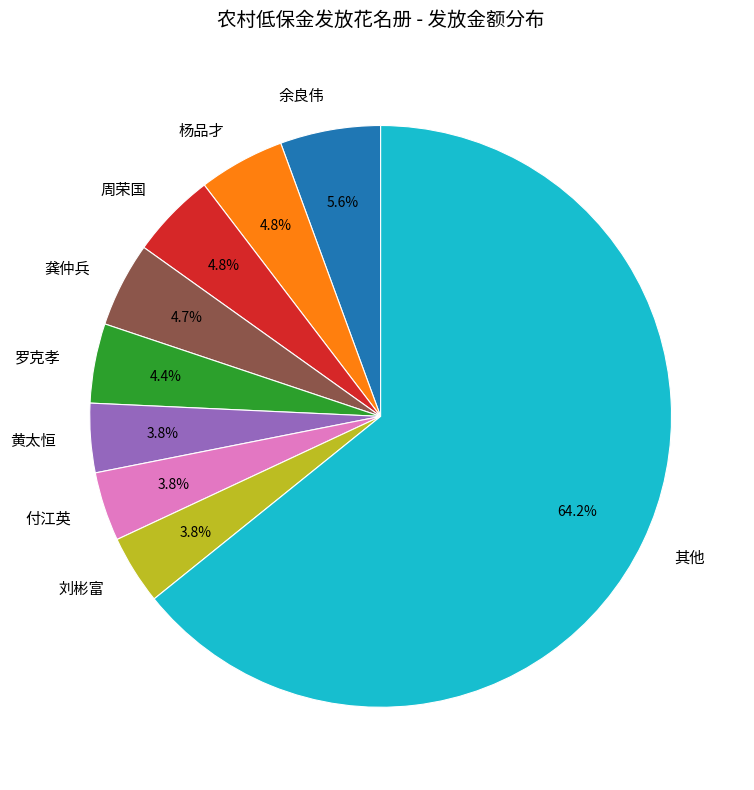

Is there any slice that represents more than half of the pie?

Yes